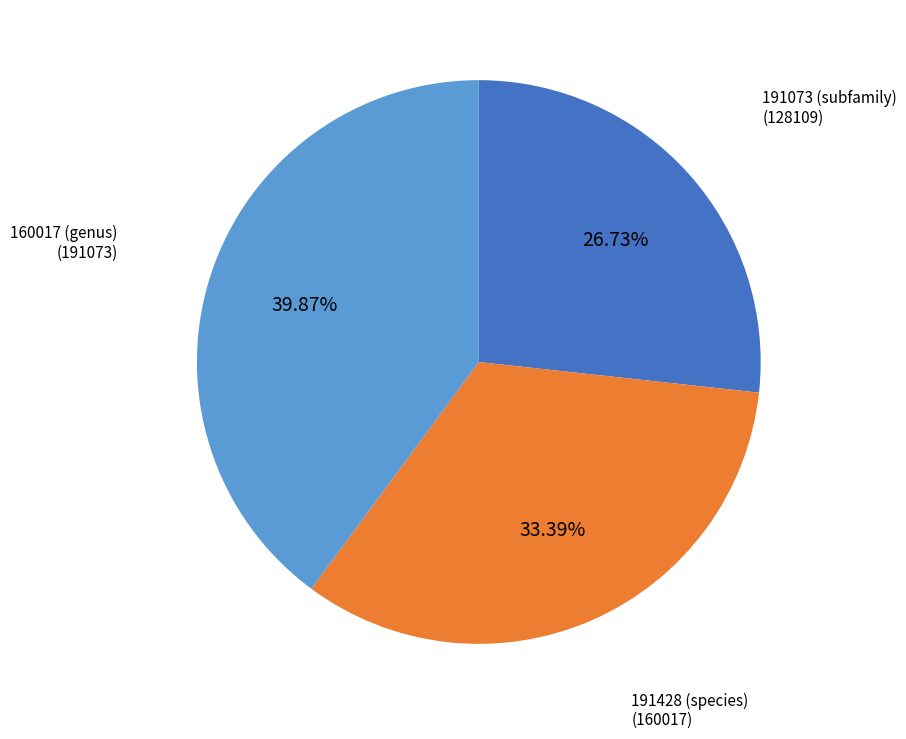

Is there a majority slice in this chart?

No